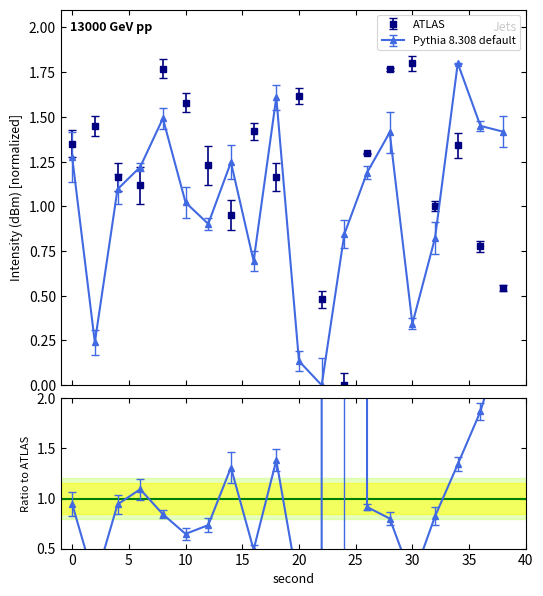

What is the difference between the maximum and minimum values in the ATLAS series?

1.8